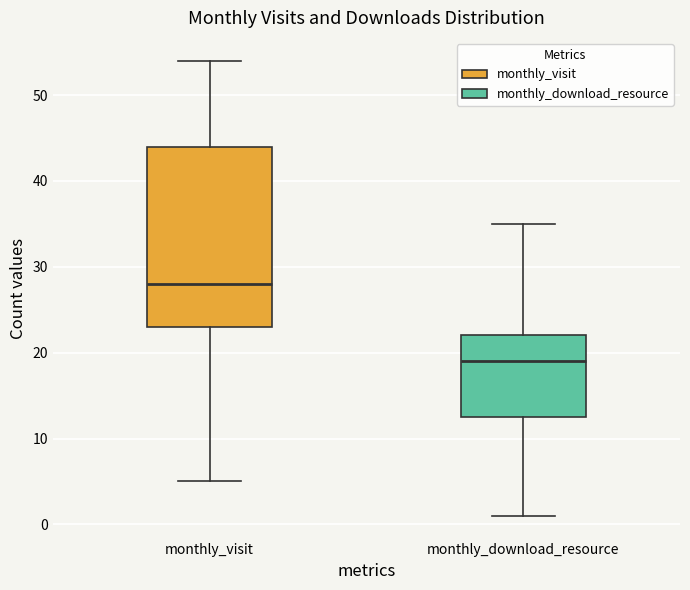

Reading left to right, read every box against the y-axis: the position of its median line, the range the box covers, and the ends of its whiskers. The values are not printed on the chart, so give them approximately, as read against the axis.

monthly_visit: median 28, box 23 to 44, whiskers 5 to 54
monthly_download_resource: median 19, box 13 to 22, whiskers 1 to 35